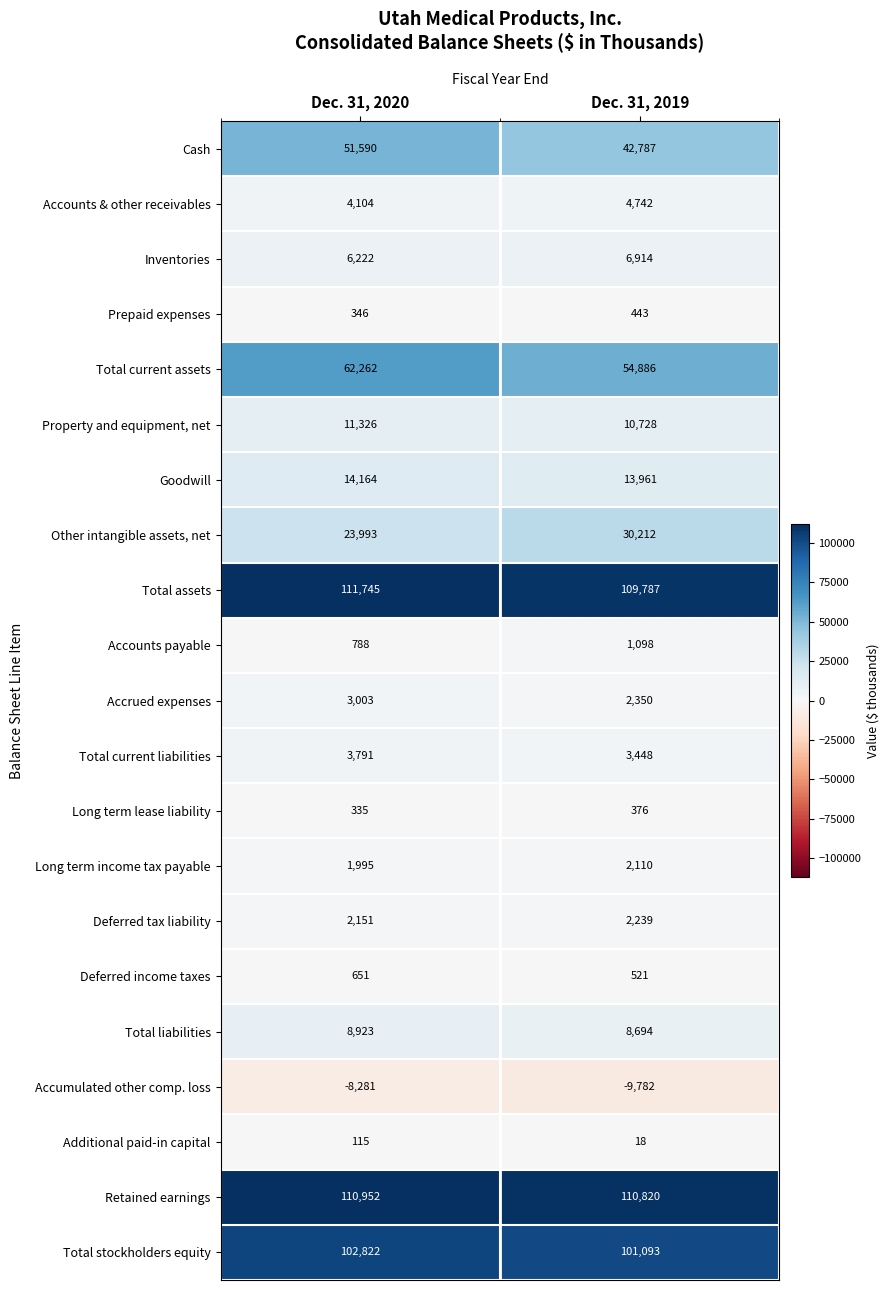

Which label corresponds to the smallest value in the chart?

Dec. 31, 2019